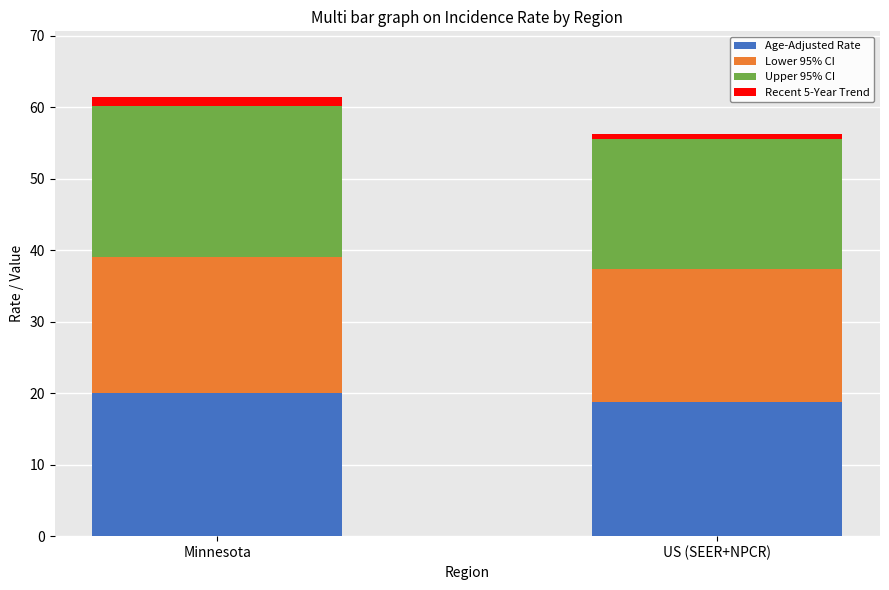

Rank the categories by Upper 95% CI value from highest to lowest.

Minnesota, US (SEER+NPCR)